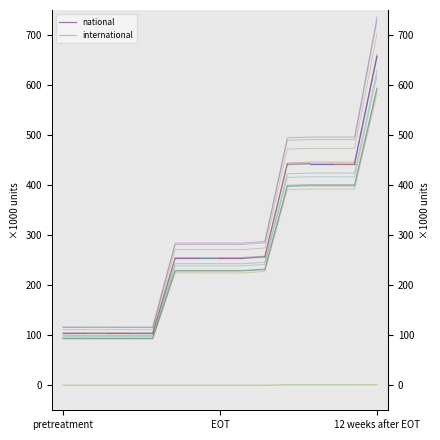

List the series in order of their overall mean, highest first.

national, international